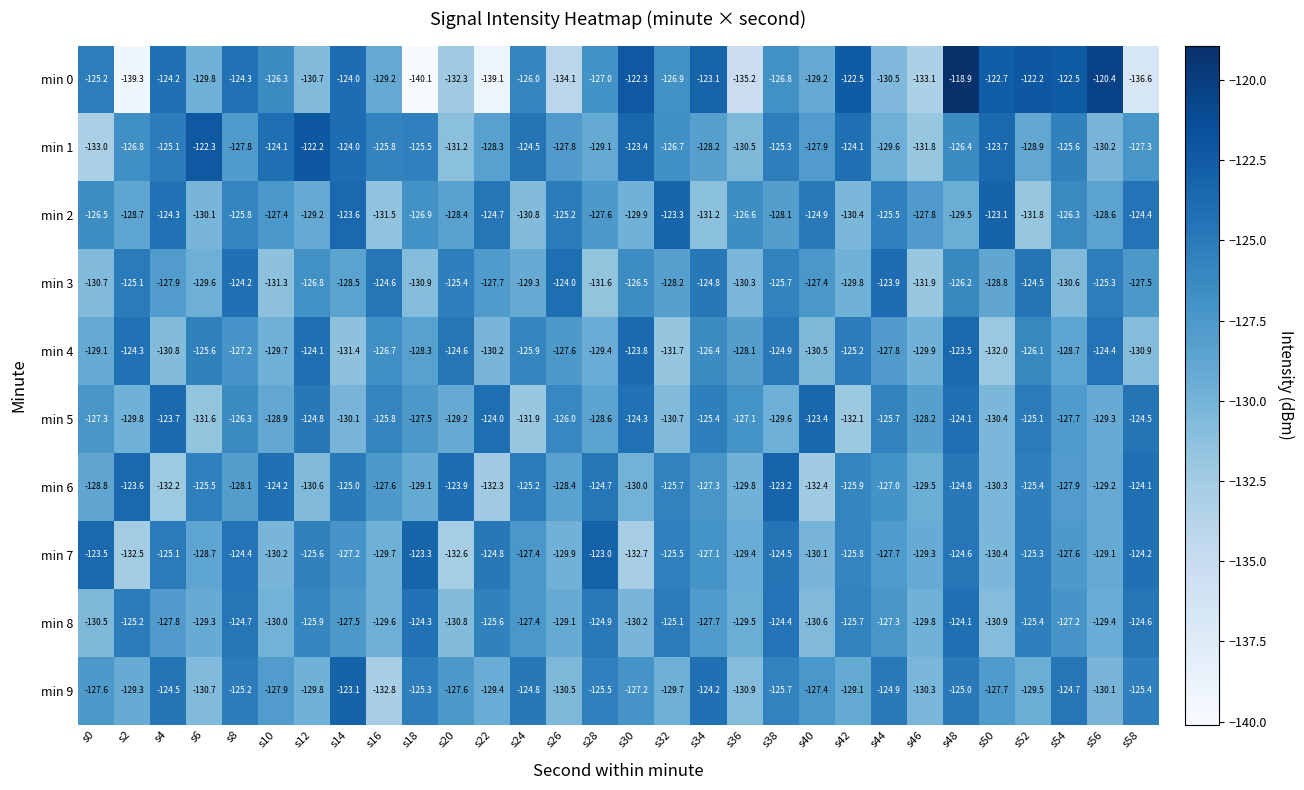

What is the greatest value displayed?

-118.9